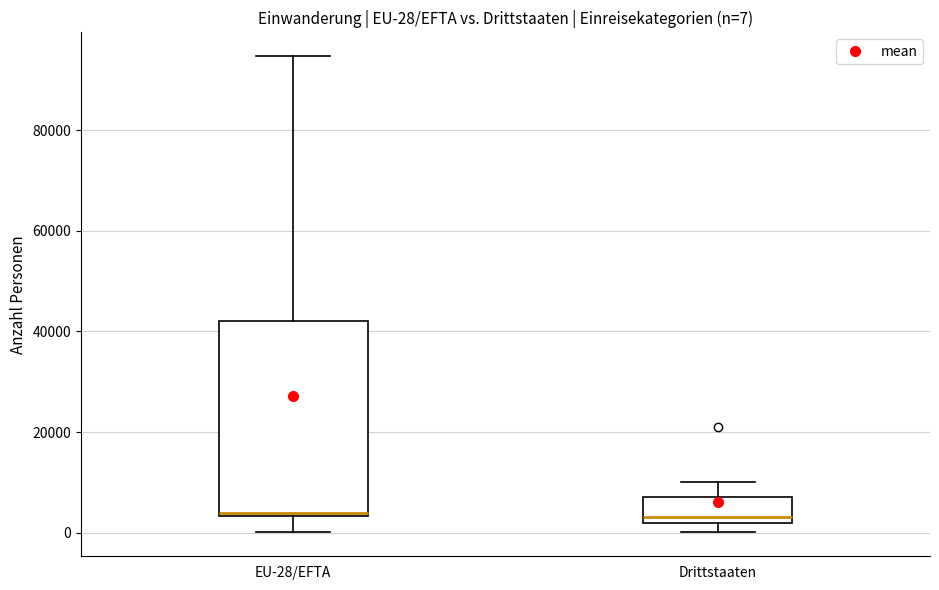

Comparing the boxes themselves (not the whiskers), which one is the tallest?

EU-28/EFTA